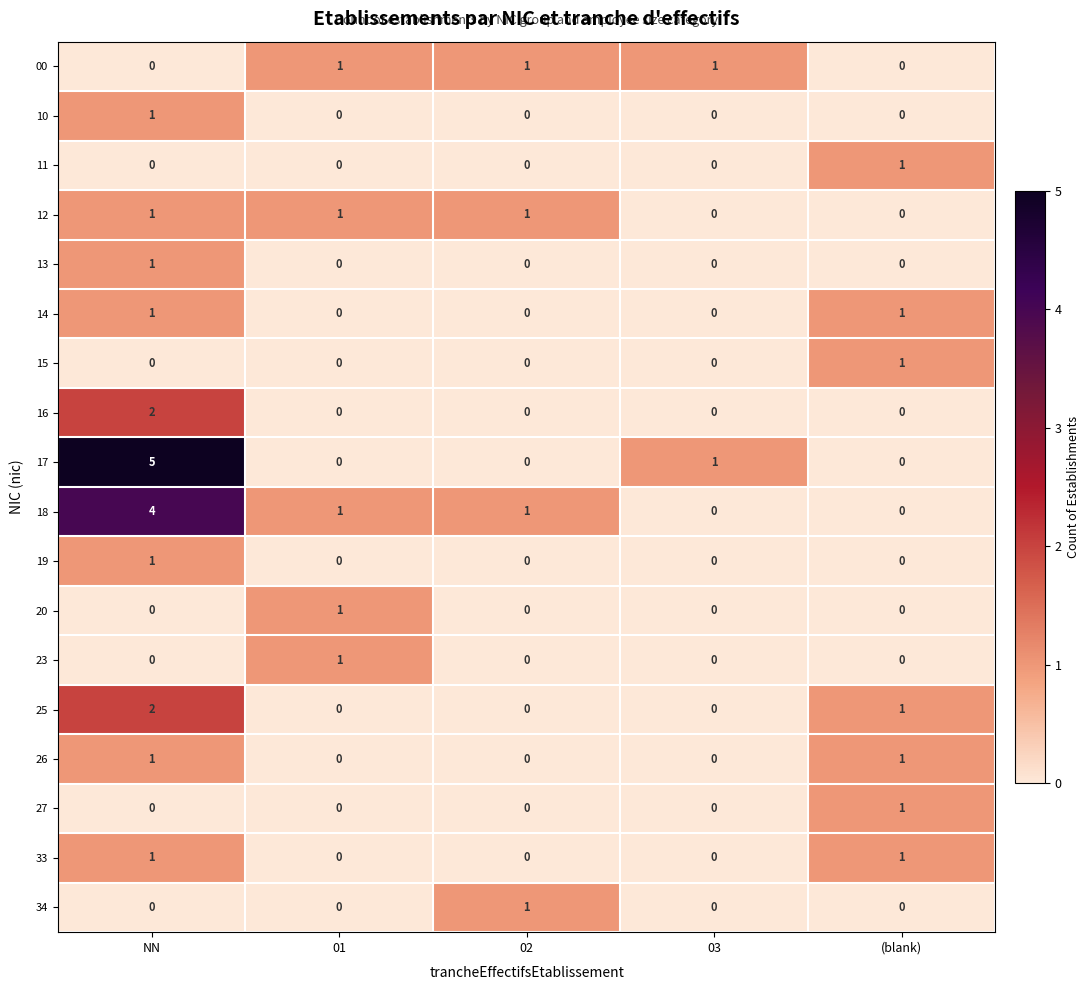

What is the maximum value shown in the chart?

5